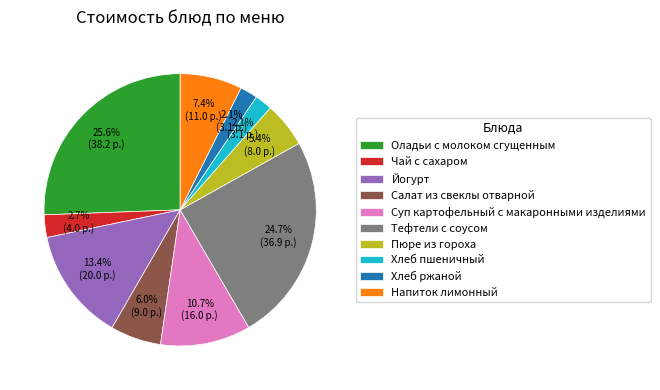

Which category has the biggest portion of the pie?

Оладьи с молоком сгущенным